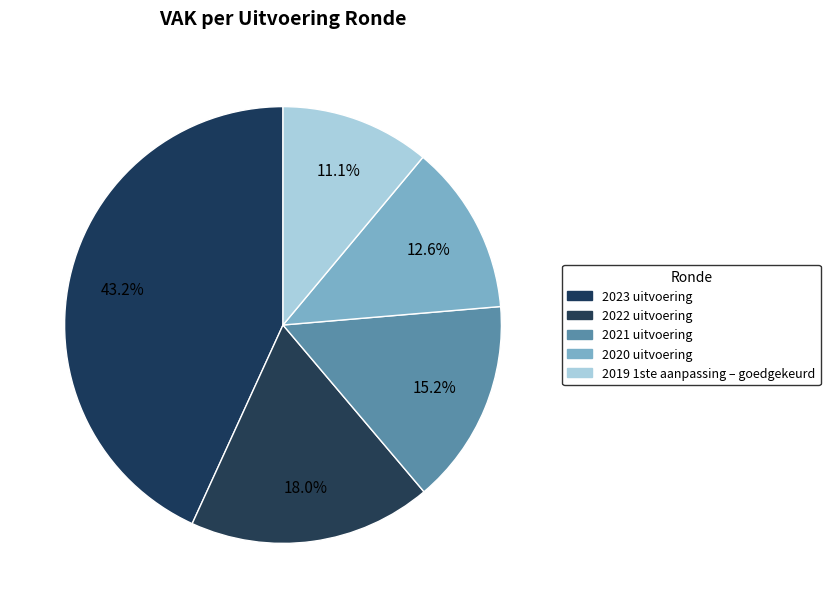

What percentage is NOT represented by 2020 uitvoering?

87.4%